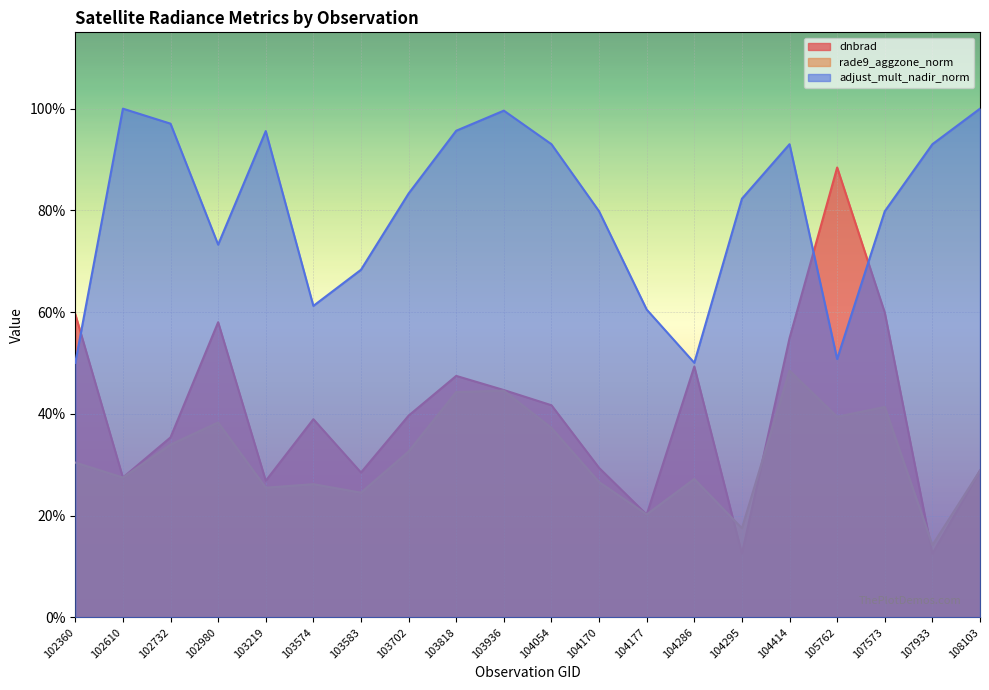

True or false: dnbrad has more than 1 interior local peaks.

True